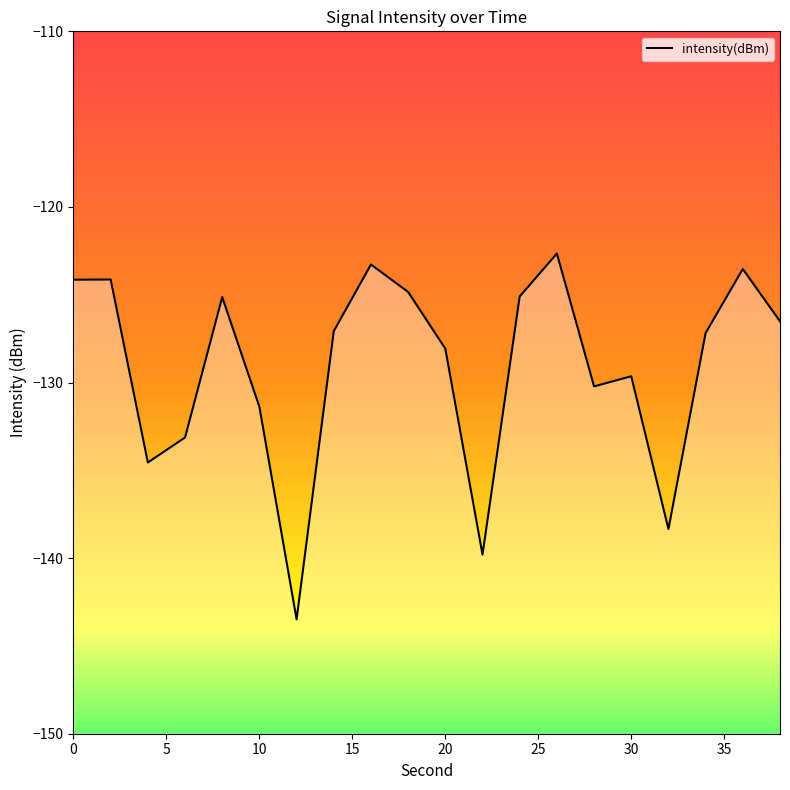

What is the difference between the values at 30 and 0?

5.5